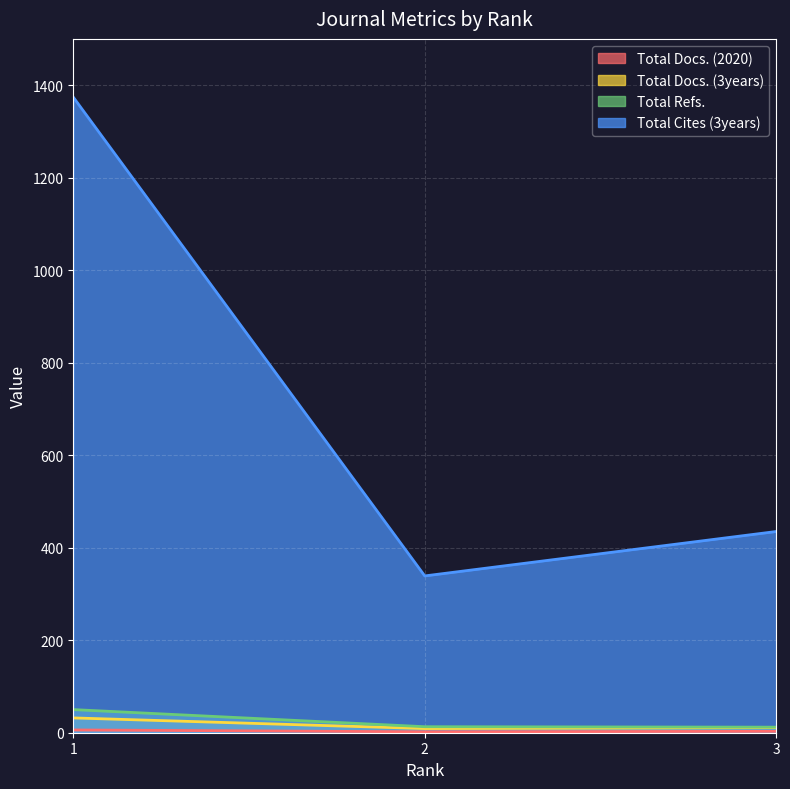

Reading left to right, extract all data points from this chart.

Total Docs. (2020): 1=6	2=2	3=3
Total Docs. (3years): 1=32	2=9	3=11
Total Refs.: 1=50	2=13	3=12
Total Cites (3years): 1=1374	2=339	3=435